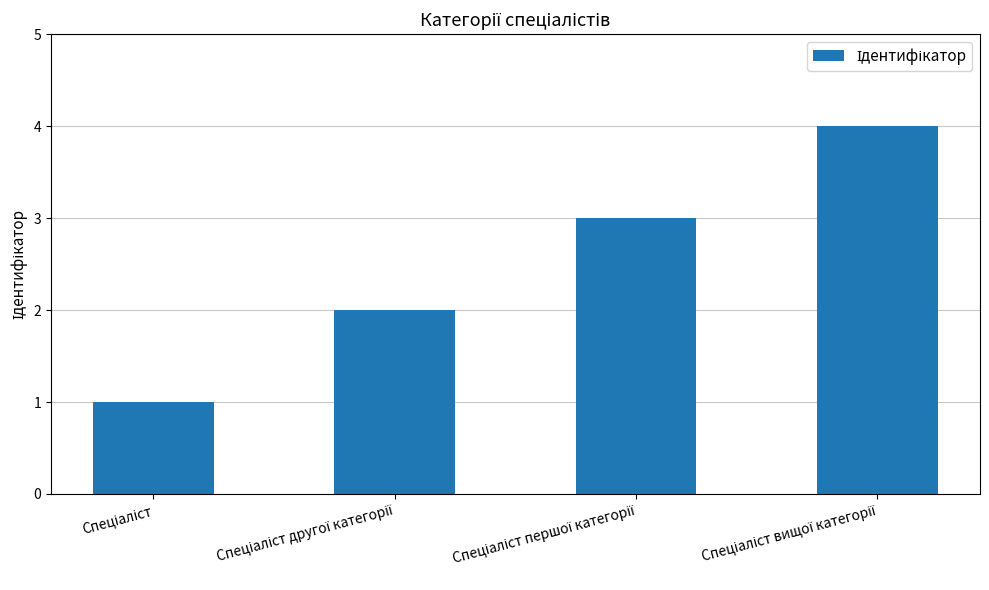

How many values are below 3?

2